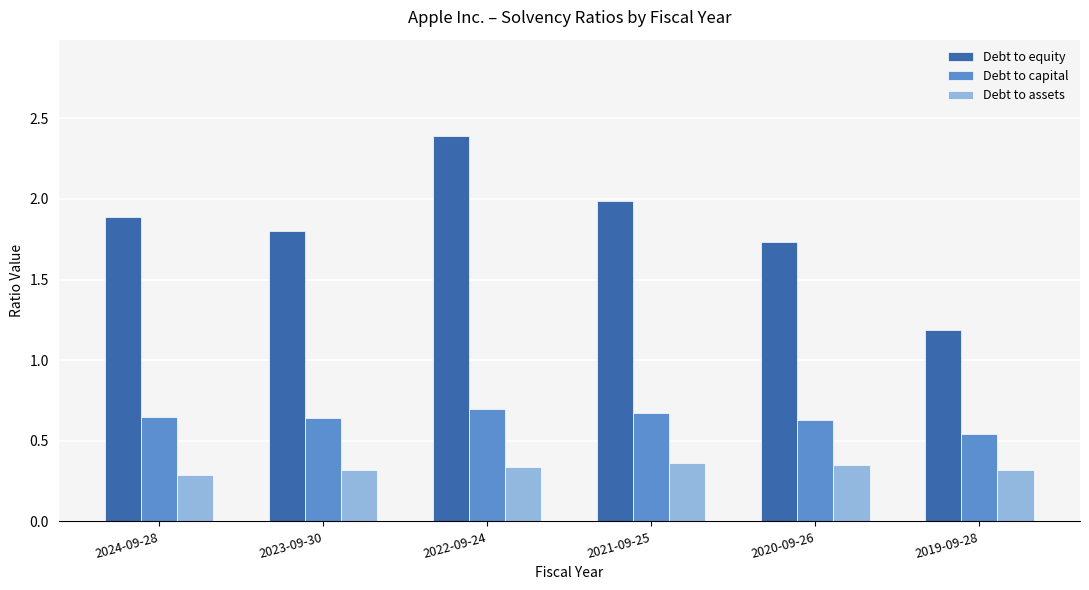

At which category does the chart reach its peak across all series?

2022-09-24